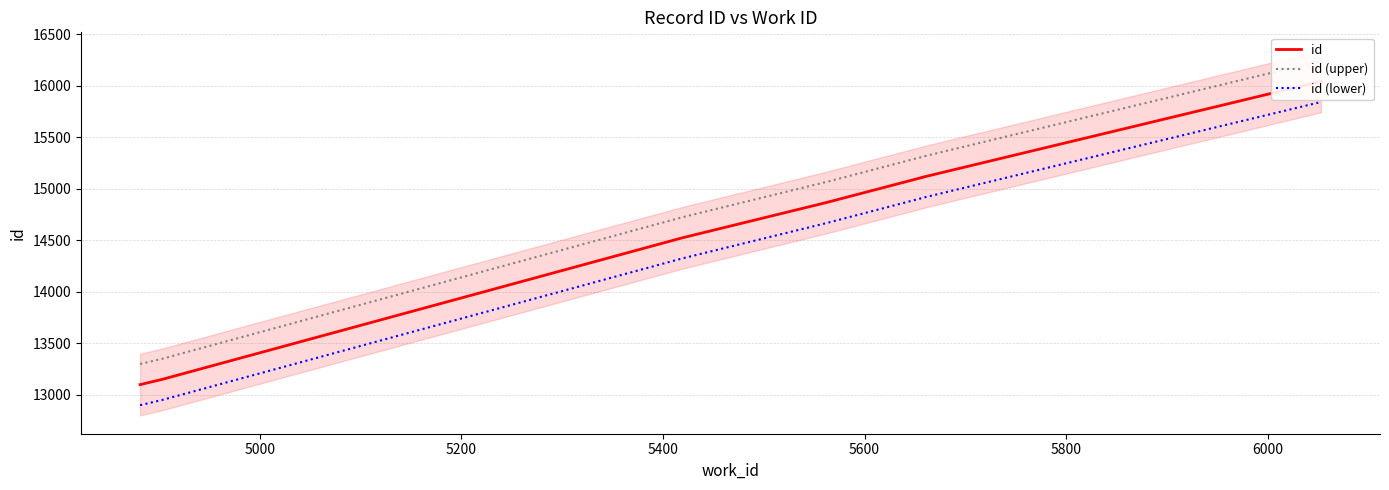

Between 5600 and 5000, which is larger?

5600